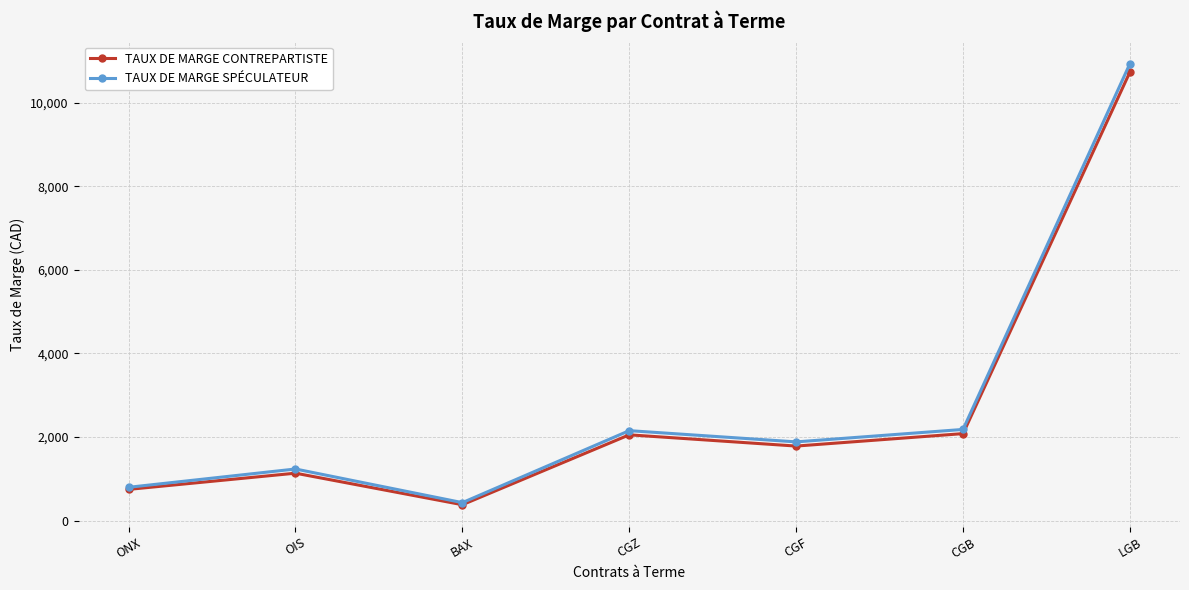

How many lines are shown in the chart?

2